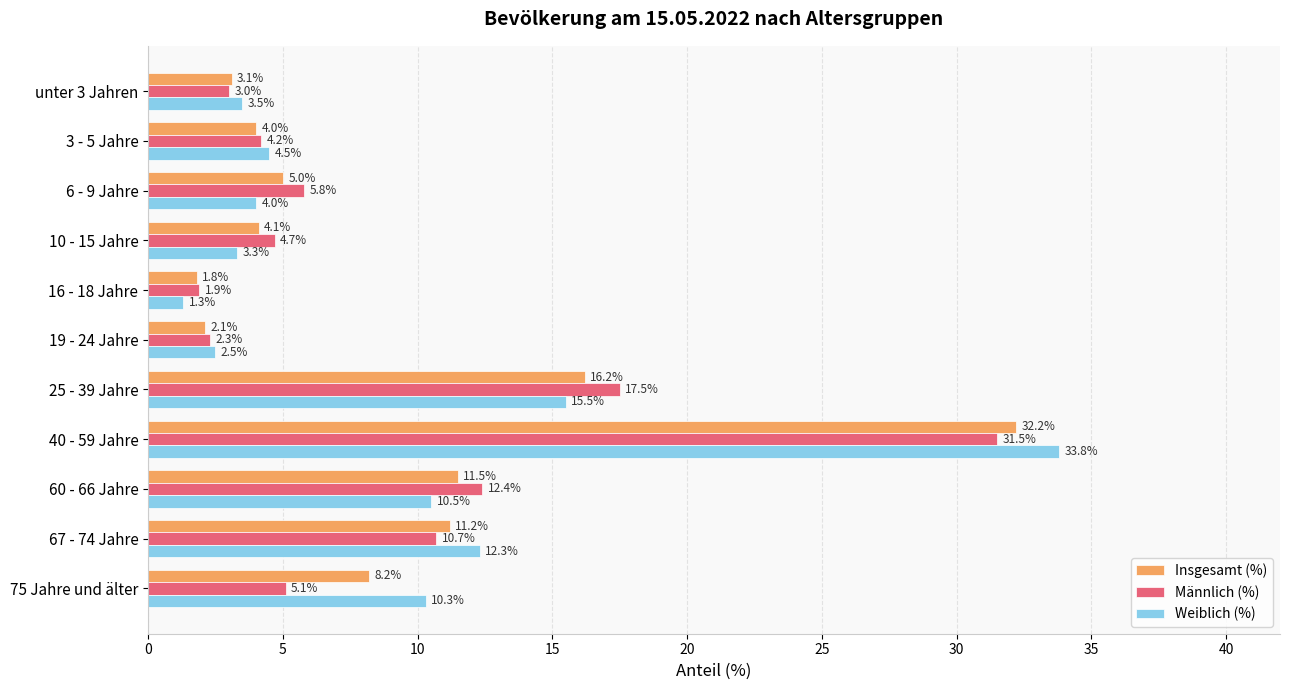

Rank the categories by Weiblich (%) value from lowest to highest.

16 - 18 Jahre, 19 - 24 Jahre, 10 - 15 Jahre, unter 3 Jahren, 6 - 9 Jahre, 3 - 5 Jahre, 75 Jahre und älter, 60 - 66 Jahre, 67 - 74 Jahre, 25 - 39 Jahre, 40 - 59 Jahre